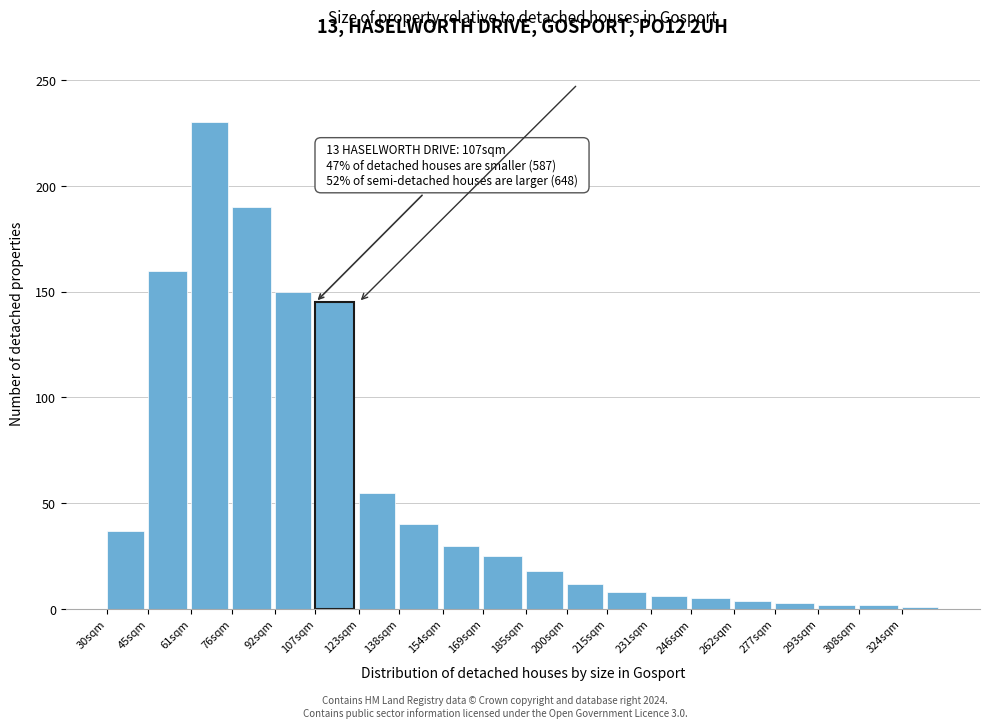

What is the sum of all values?

1123